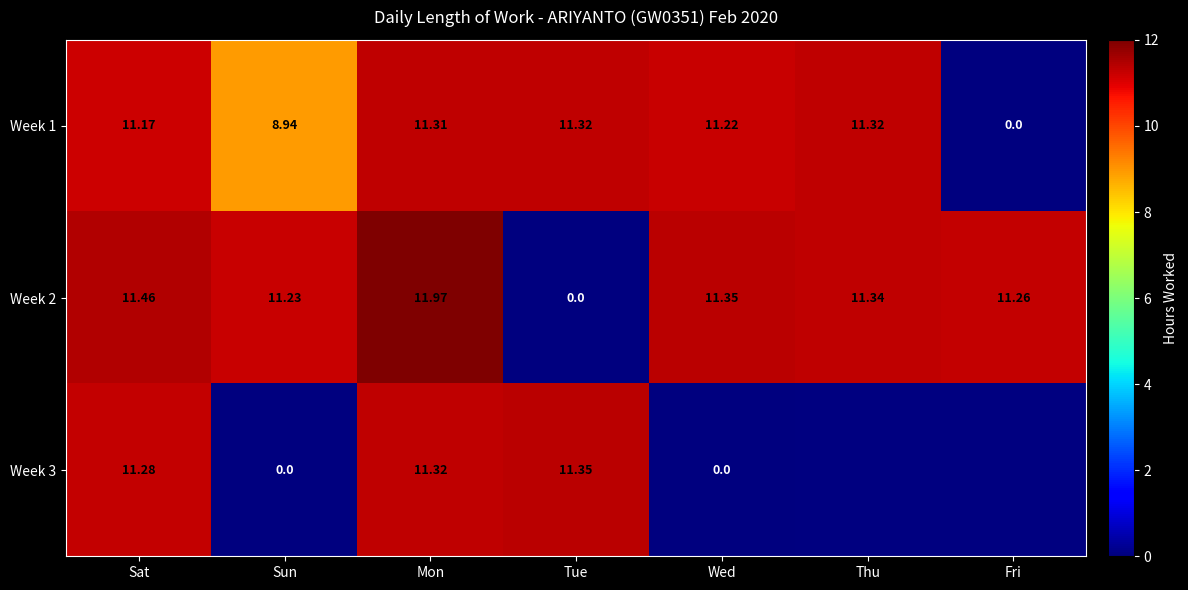

Is the value of Week 2 at Sat greater than the value of Week 3 at Sat?

Yes